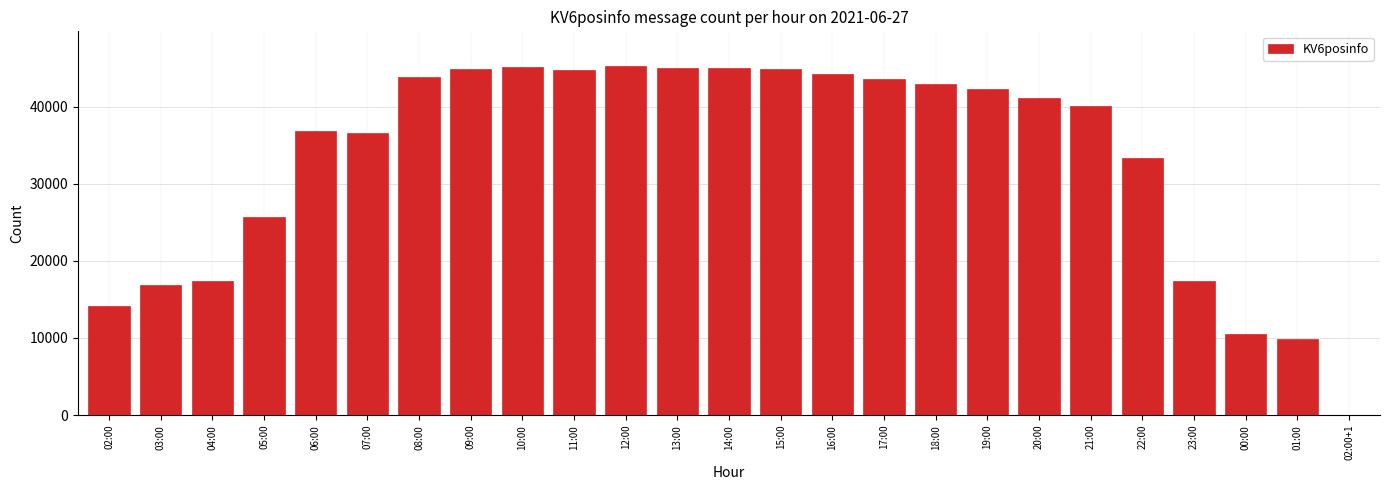

What is the change in value from 04:00 to 18:00?

+25592